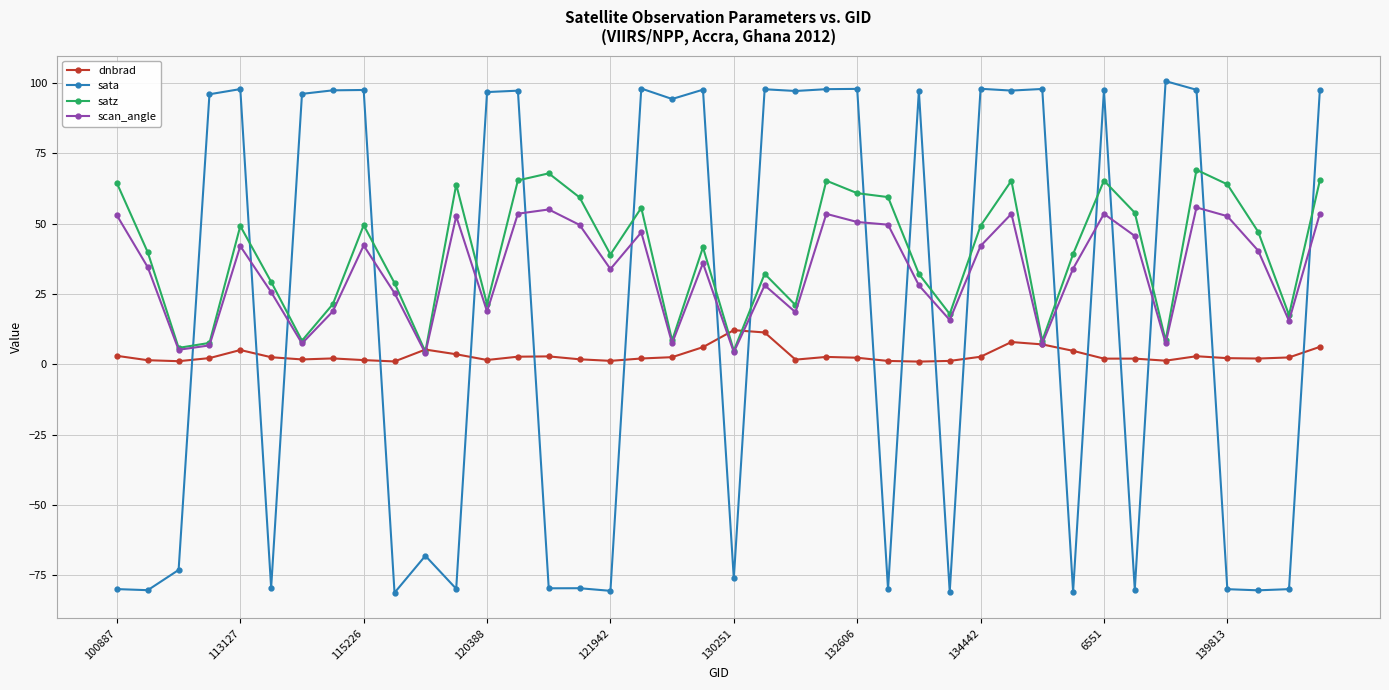

True or false: satz has more than 2 points higher than both neighbors.

True